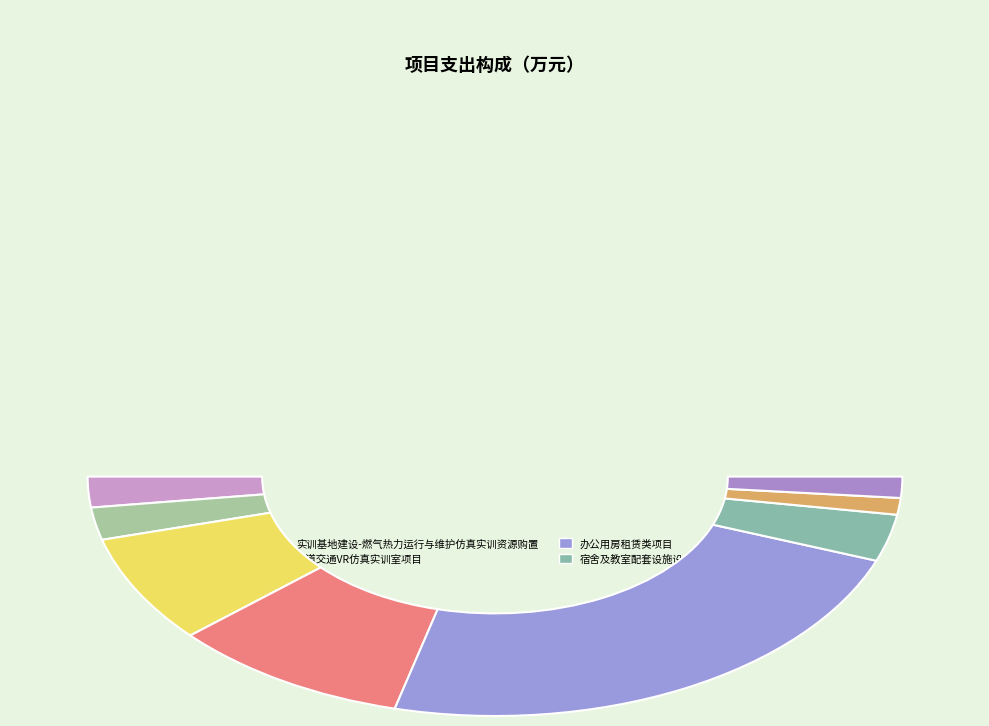

To the nearest percent, what portion does 宿舍及教室配套设施设备购置项目 represent?

6%